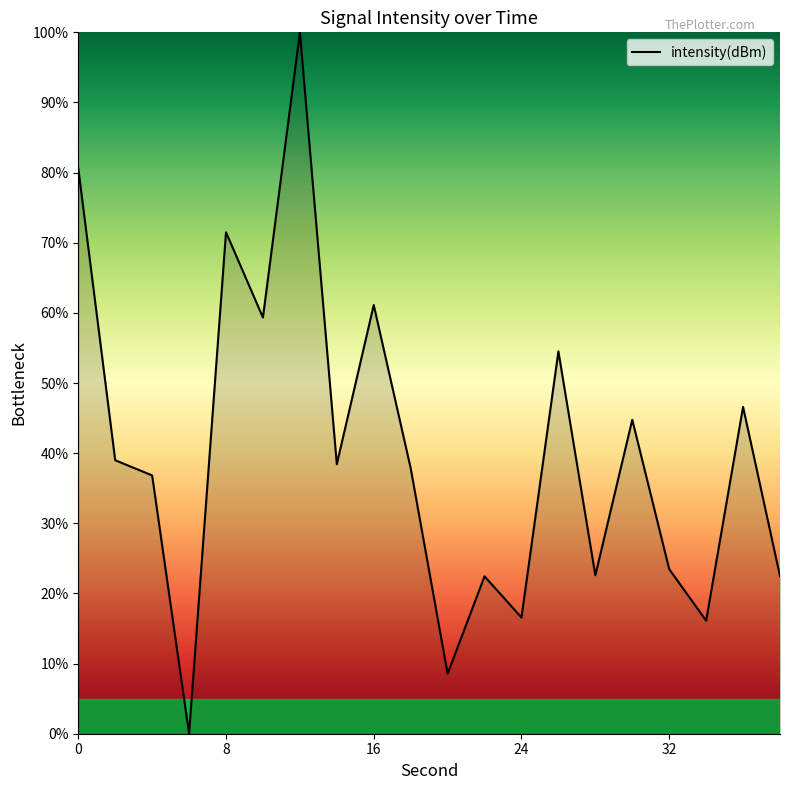

What is the average value?

40.1